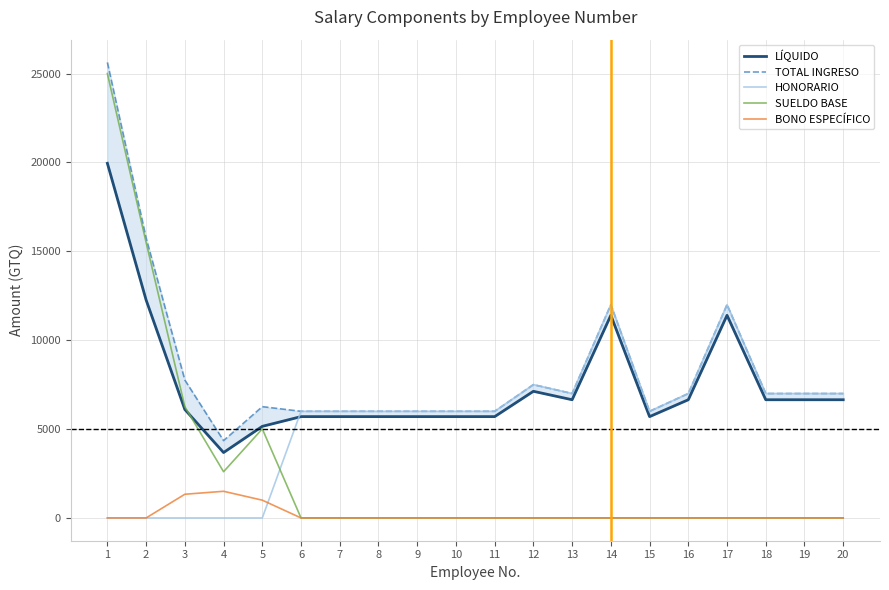

What is the minimum value for TOTAL INGRESO?

4350.0